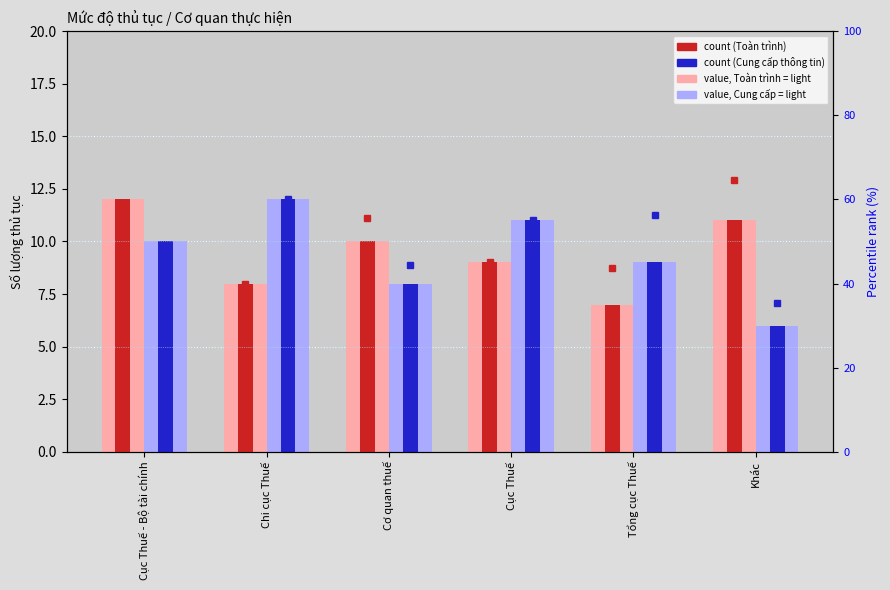

What is the sum of the Toàn trình (value, light) values at Khác and Chi cục Thuế?

19.0